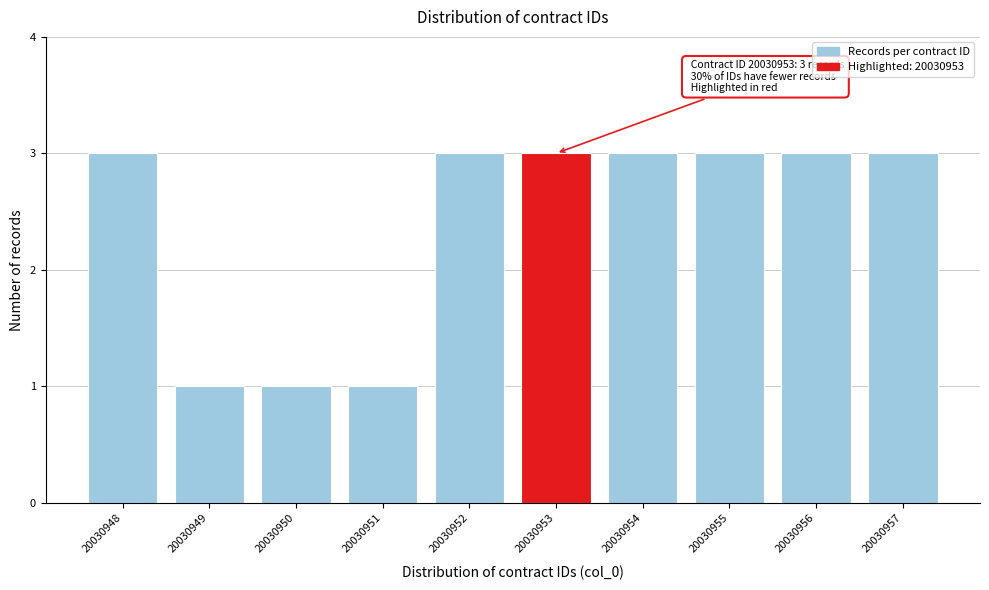

Reading right to left, what are all the values shown in this chart?

3	3	3	3	3	3	1	1	1	3